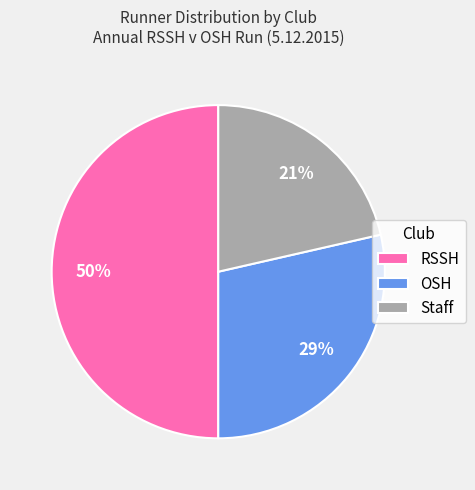

To the nearest percent, what is the average slice percentage?

33%